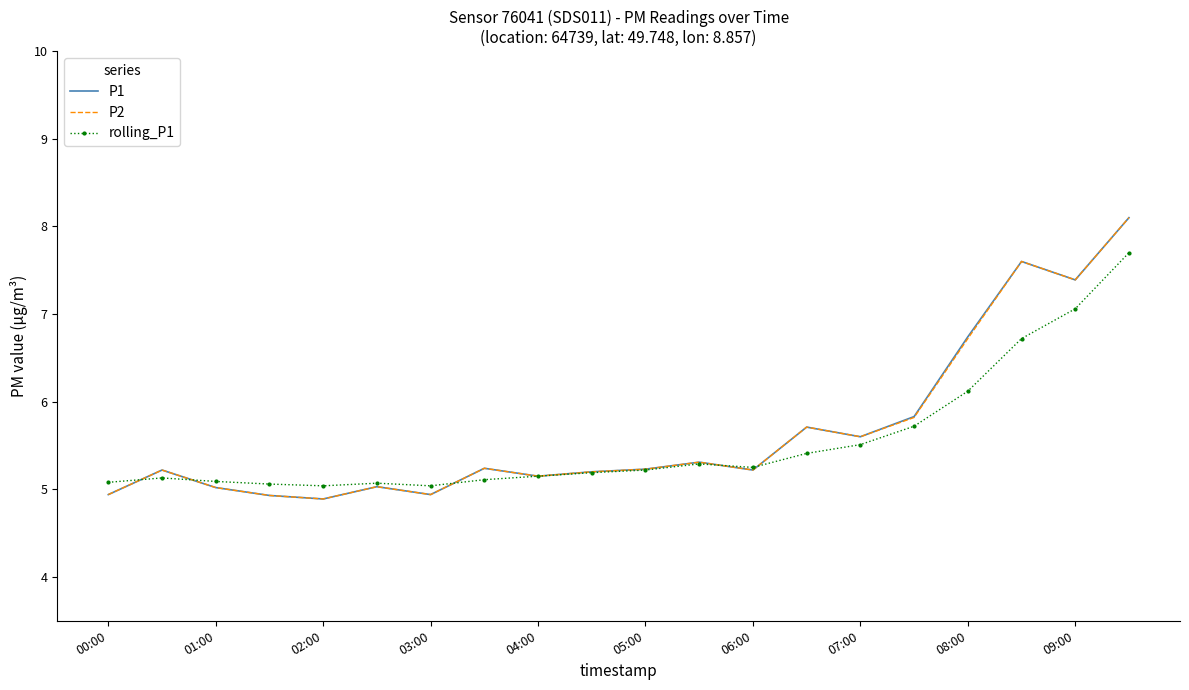

True or false: P2 has more than 1 interior local peaks.

True